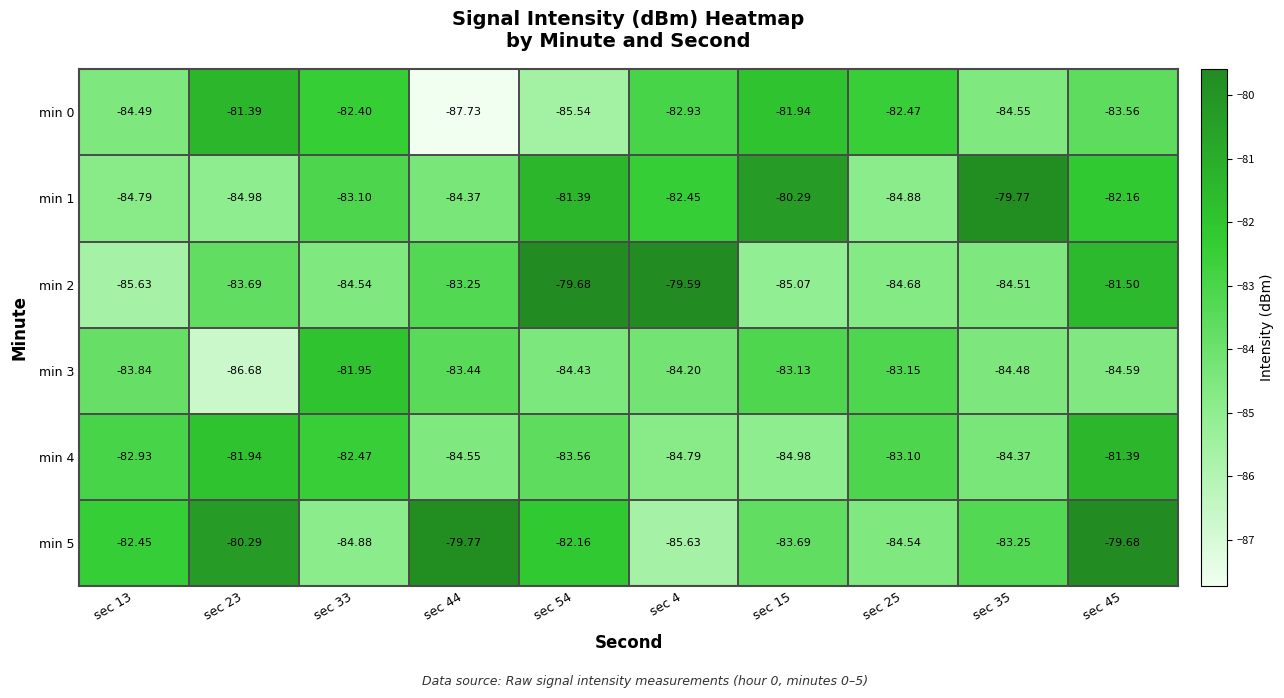

What is the total value across all series at sec 25?

-502.8